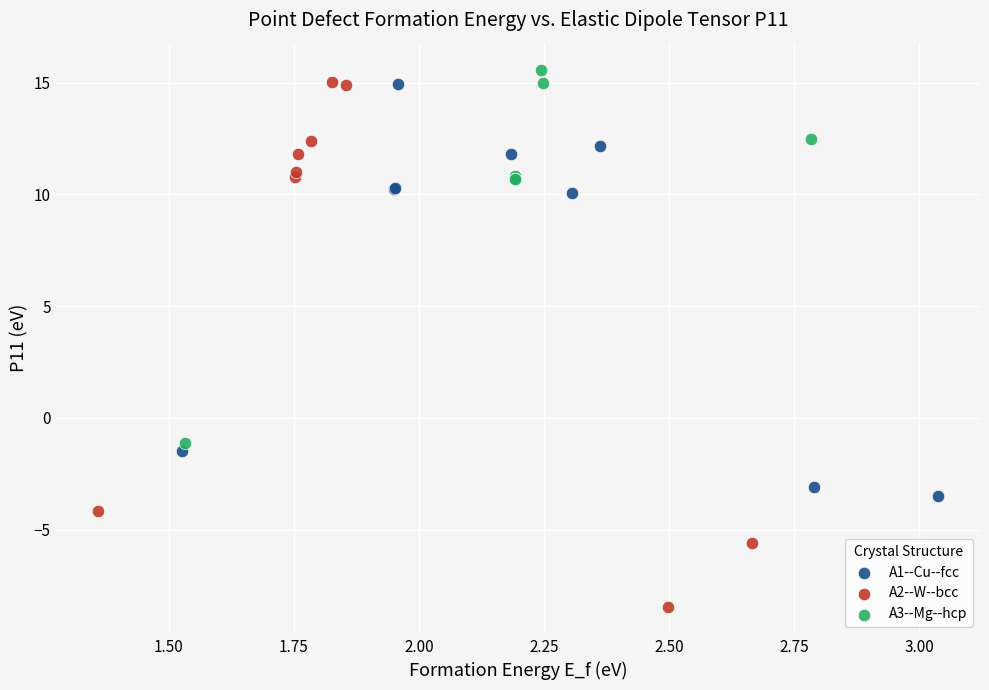

Which series reaches the maximum Y coordinate?

A3--Mg--hcp